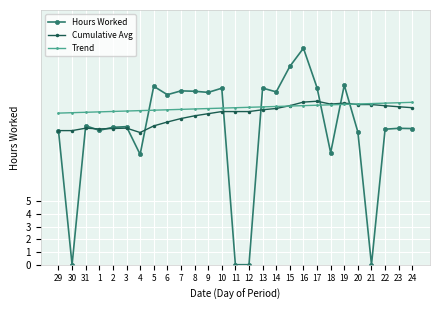

At which category does the chart reach its peak across all series?

16